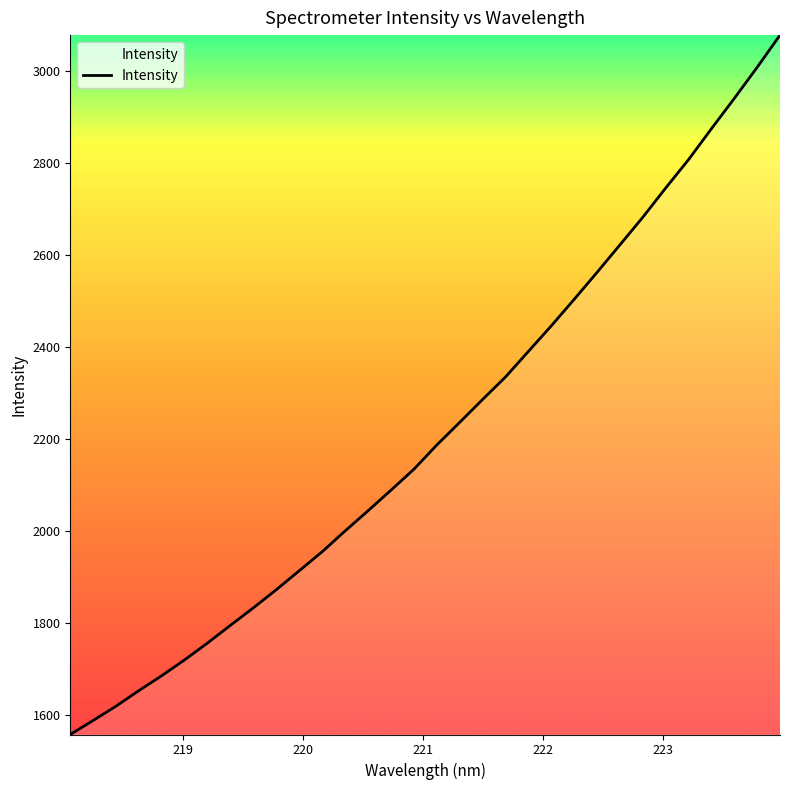

What is the minimum value shown in the chart?

1557.6